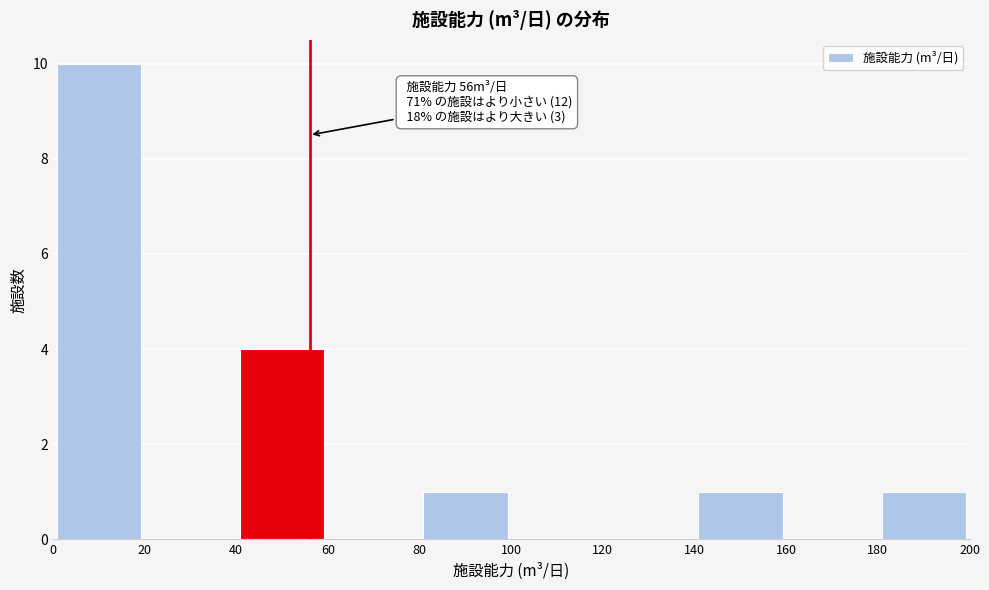

Which range on the x-axis has the tallest bar?

0 to 20